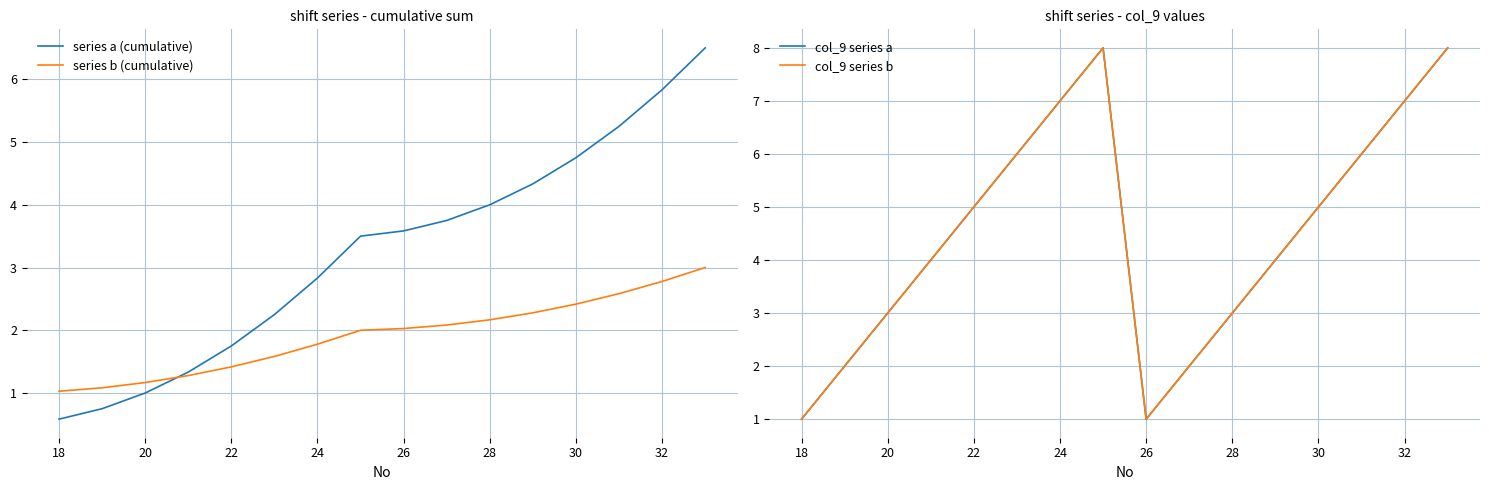

What is the minimum value shown in the chart?

0.6